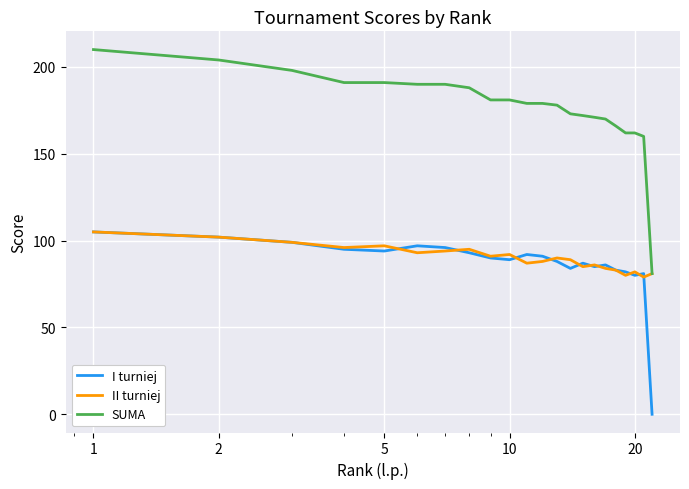

True or false: SUMA and I turniej cross at least once.

False